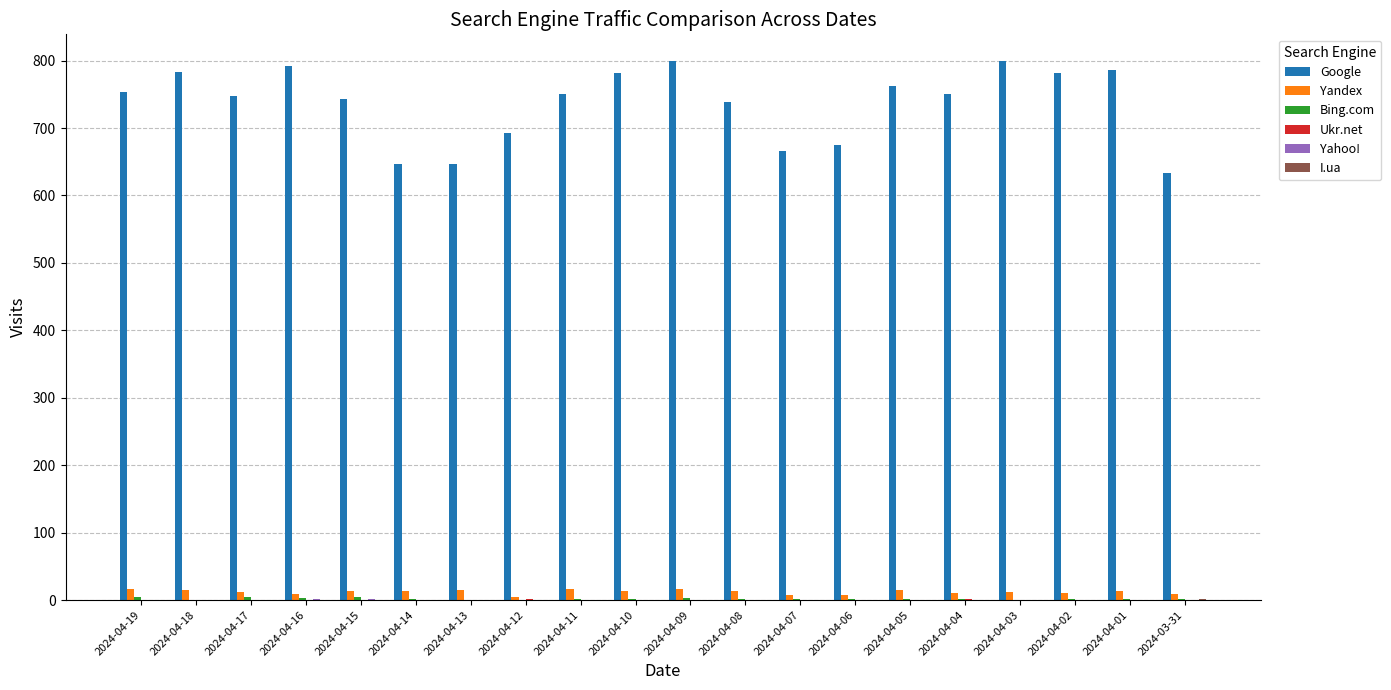

How many categories are shown in the chart?

20